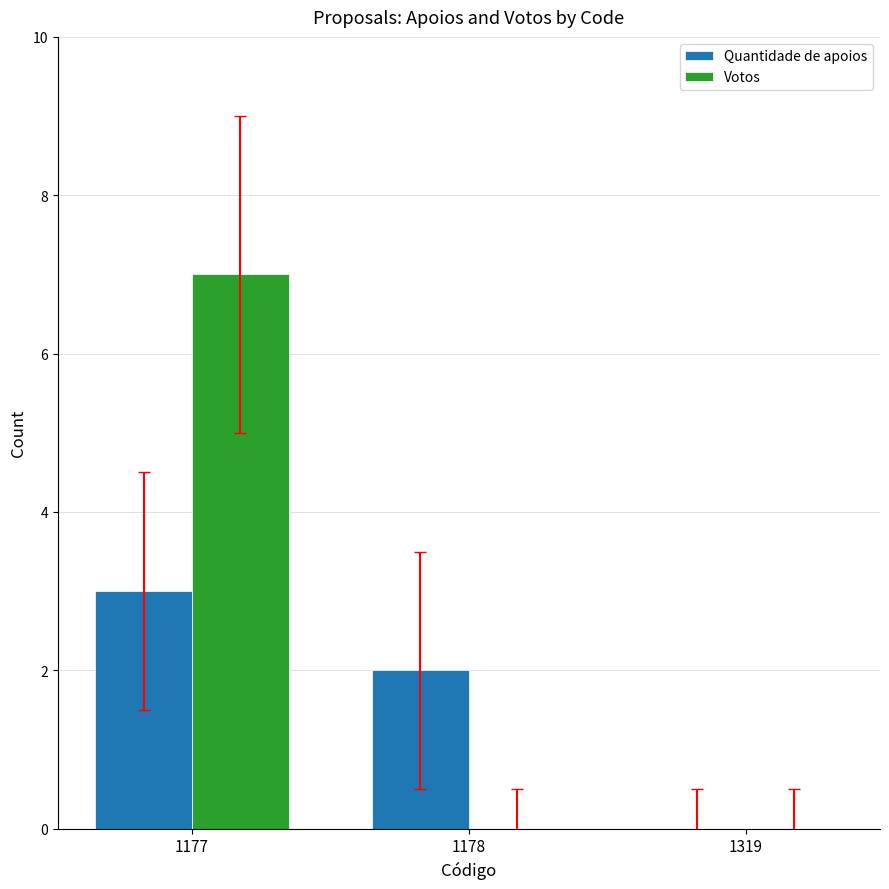

True or false: Votos has a value of 0 at 1178.

True